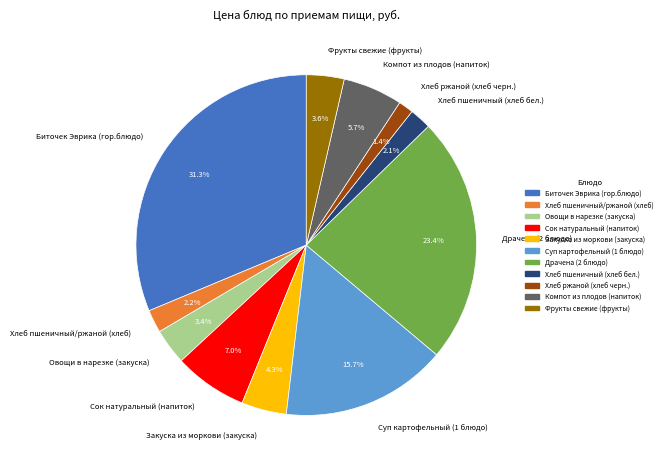

To the nearest percent, what portion does Хлеб пшеничный/ржаной (хлеб) represent?

2%